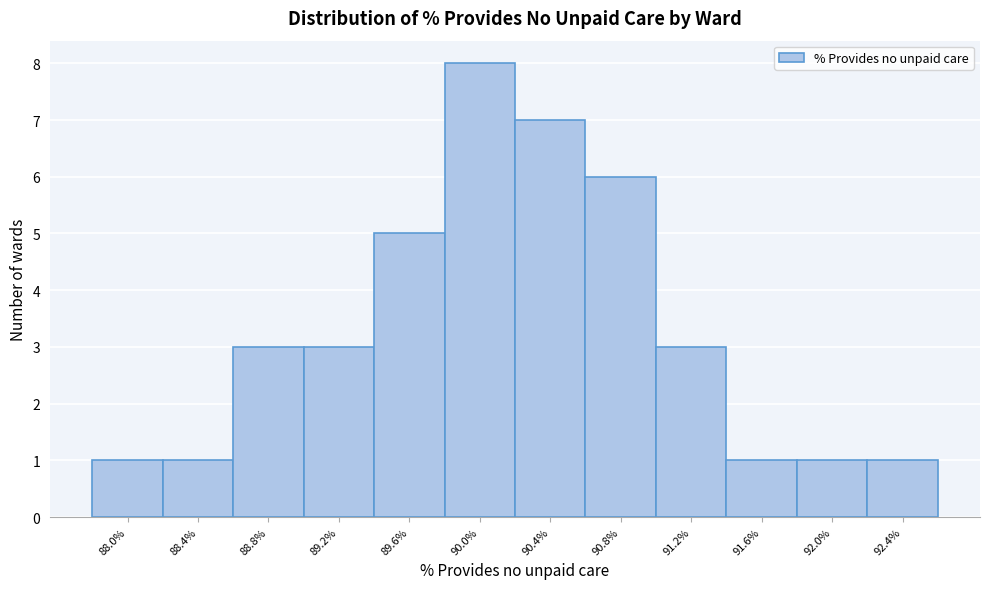

Reading left to right, transcribe all the data shown in this chart.

88.0%=1	88.4%=1	88.8%=3	89.2%=3	89.6%=5	90.0%=8	90.4%=7	90.8%=6	91.2%=3	91.6%=1	92.0%=1	92.4%=1